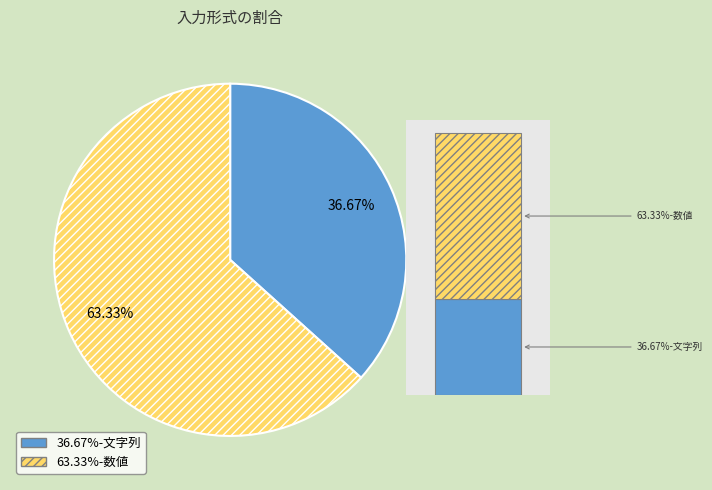

The 数値 slice represents 52% of the pie. True or false?

False